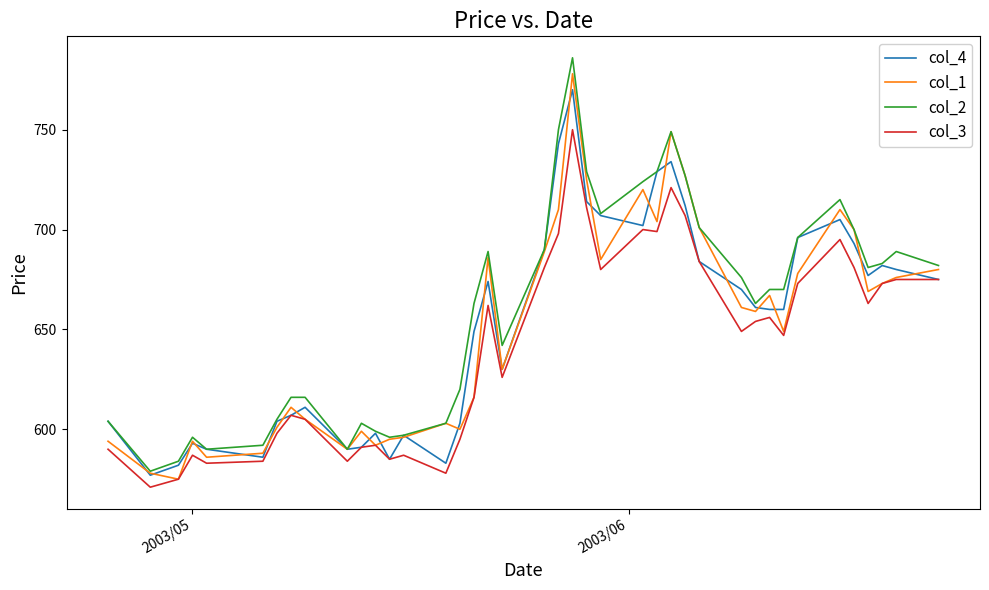

True or false: col_3 and col_2 intersect in this chart.

False